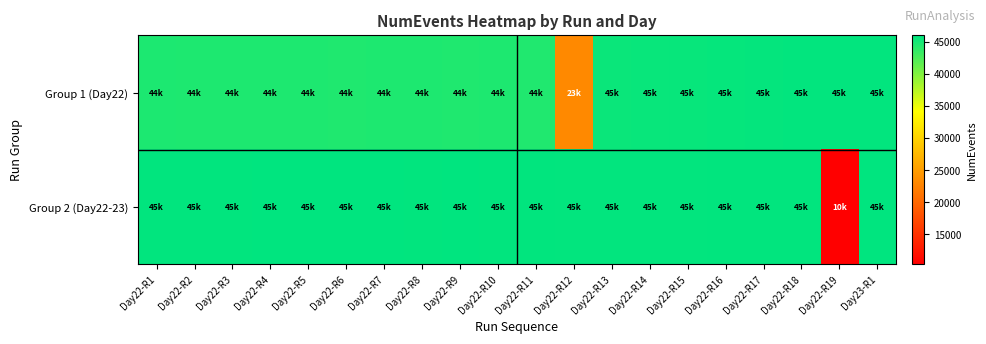

At Day22-R12, list the series in order from smallest to largest.

Group 1 (Day22), Group 2 (Day22-23)